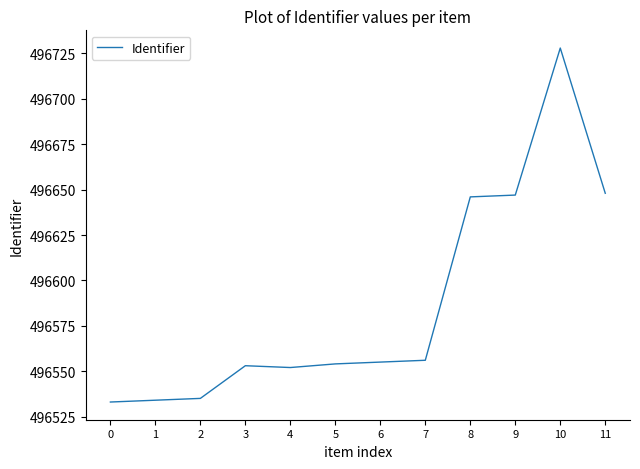

What is the difference between the second highest and second lowest values?

114